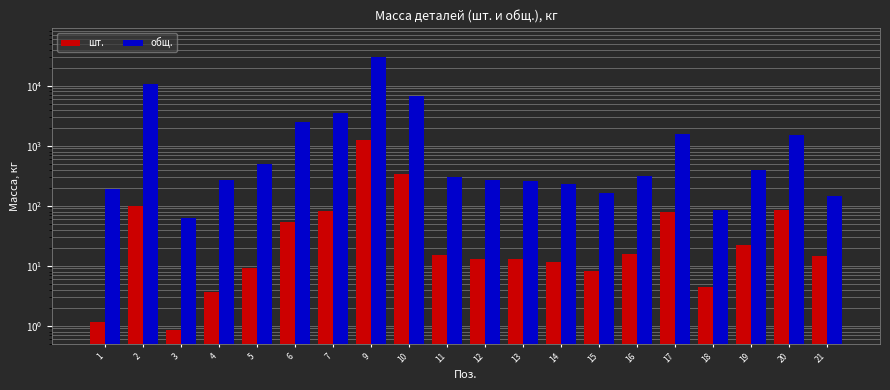

At which category is the sum across all series the highest?

9